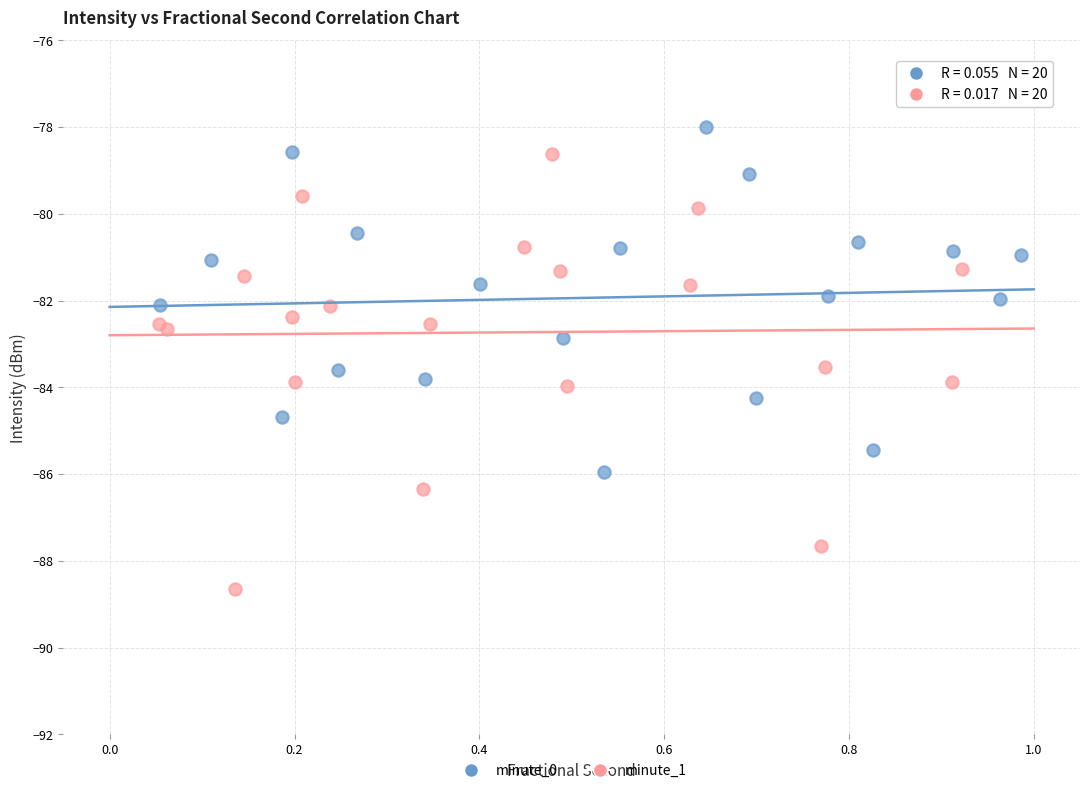

Which series reaches the minimum Y coordinate?

minute_1